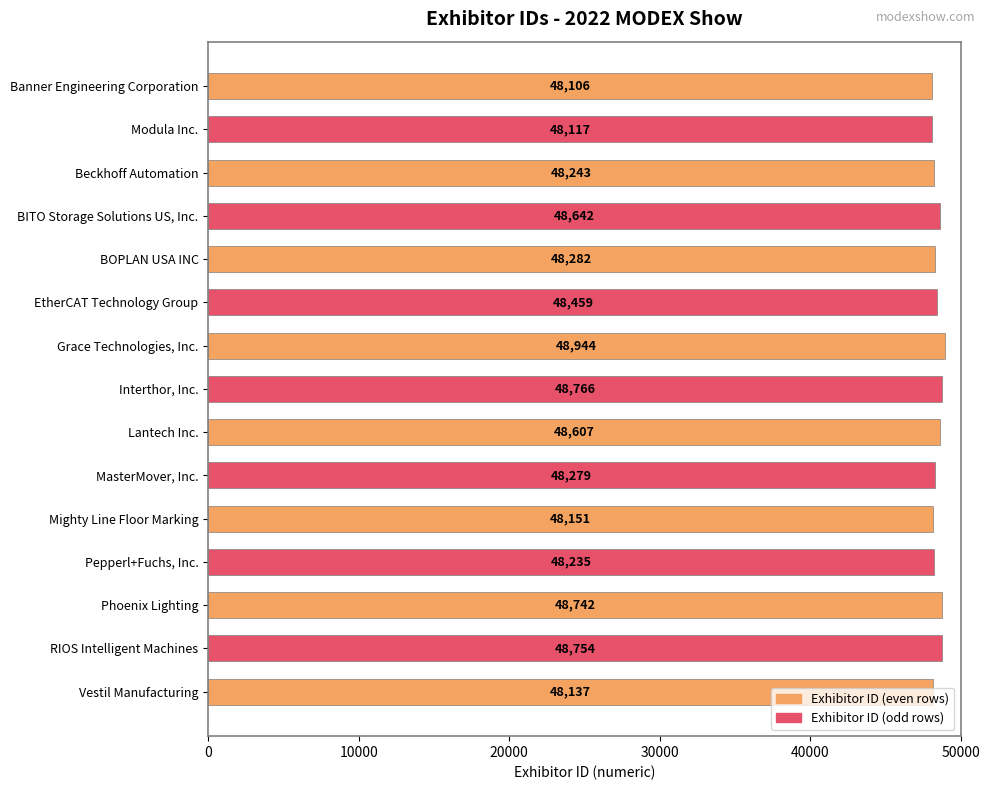

Which has a higher value, Pepperl+Fuchs, Inc. or Beckhoff Automation?

Beckhoff Automation